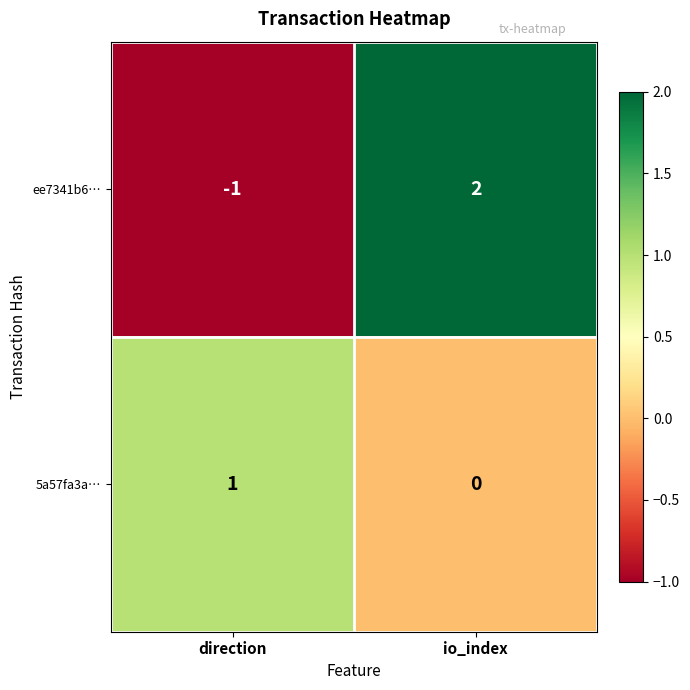

What is the difference between the ee7341b6… values at io_index and direction?

3